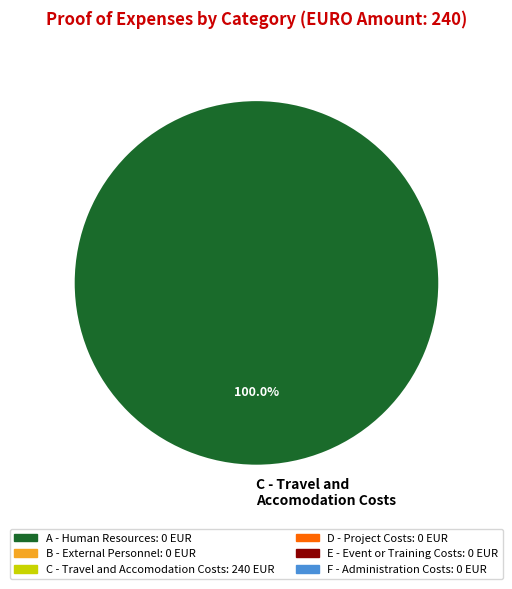

Does any single category account for the majority?

Yes